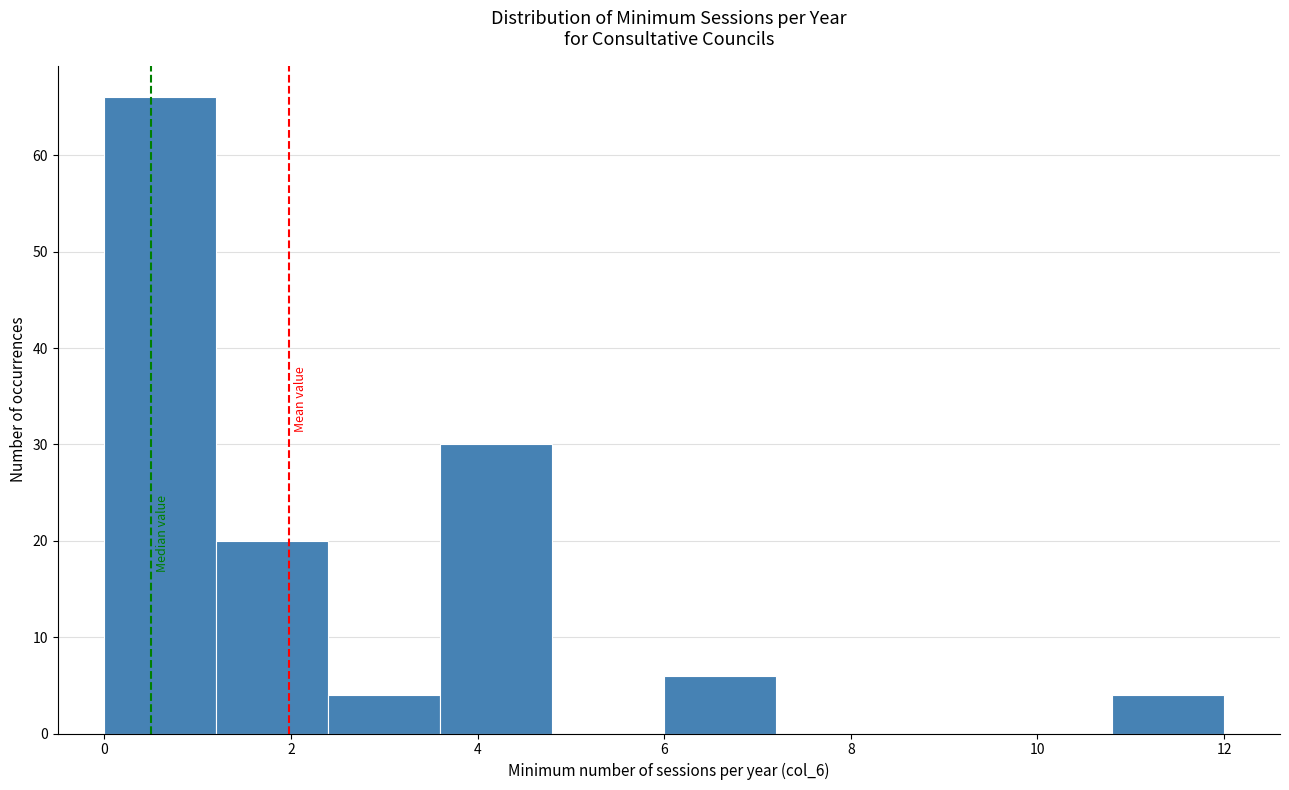

How tall is the bar that spans 0.0 to 1.2 on the x-axis? The values are not printed on the chart, so give them approximately, as read against the axis.

66